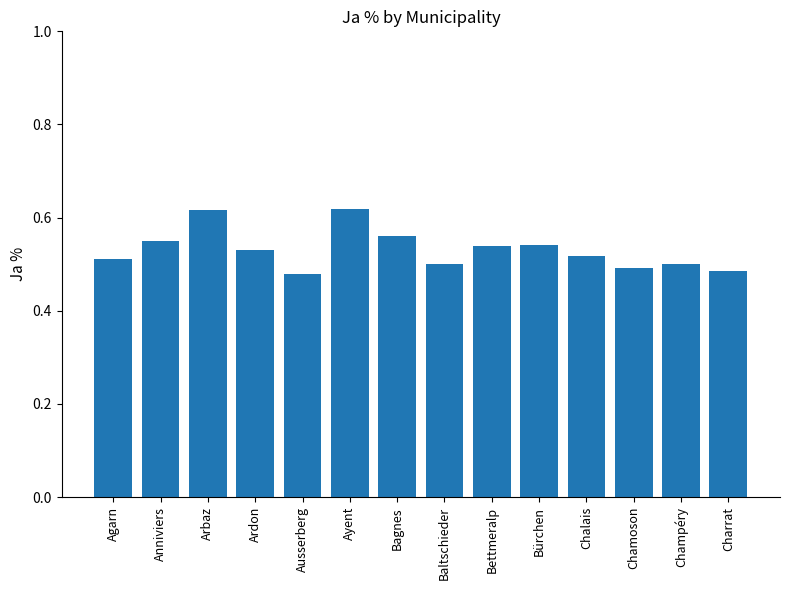

What is the label of the 8th bar from the right?

Bagnes